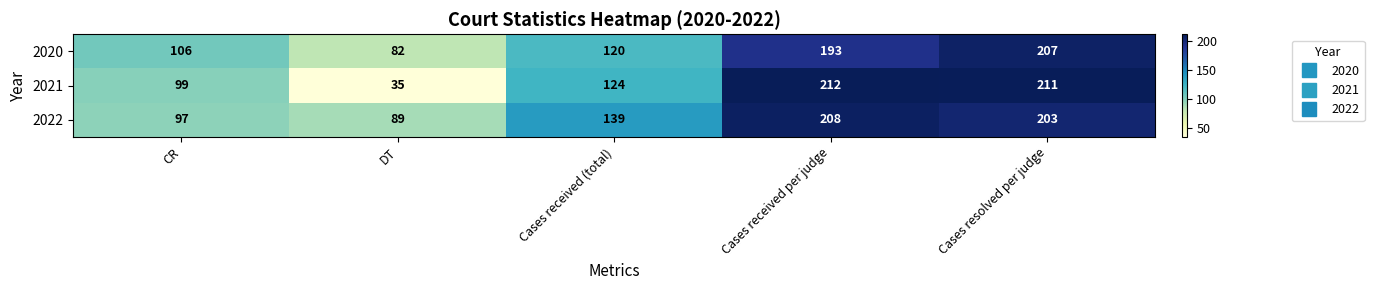

Is the value of 2021 at Cases received (total) greater than the value of 2020 at DT?

Yes